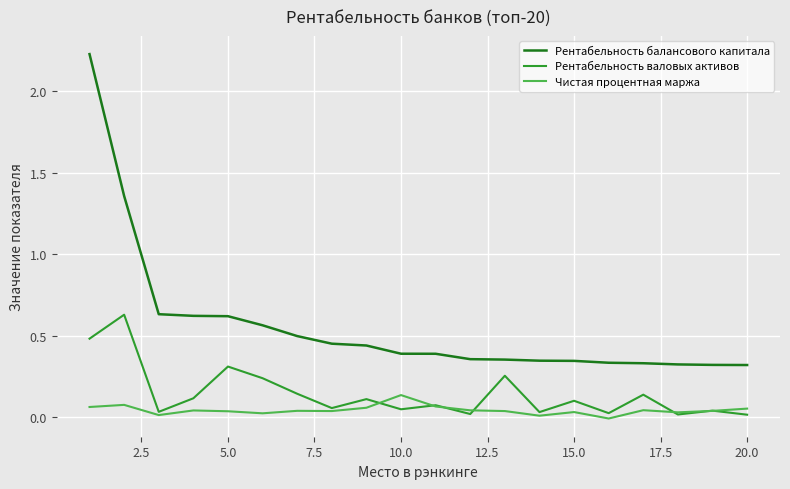

Rank the series by their average value, from lowest to highest.

Чистая процентная маржа, Рентабельность валовых активов, Рентабельность балансового капитала